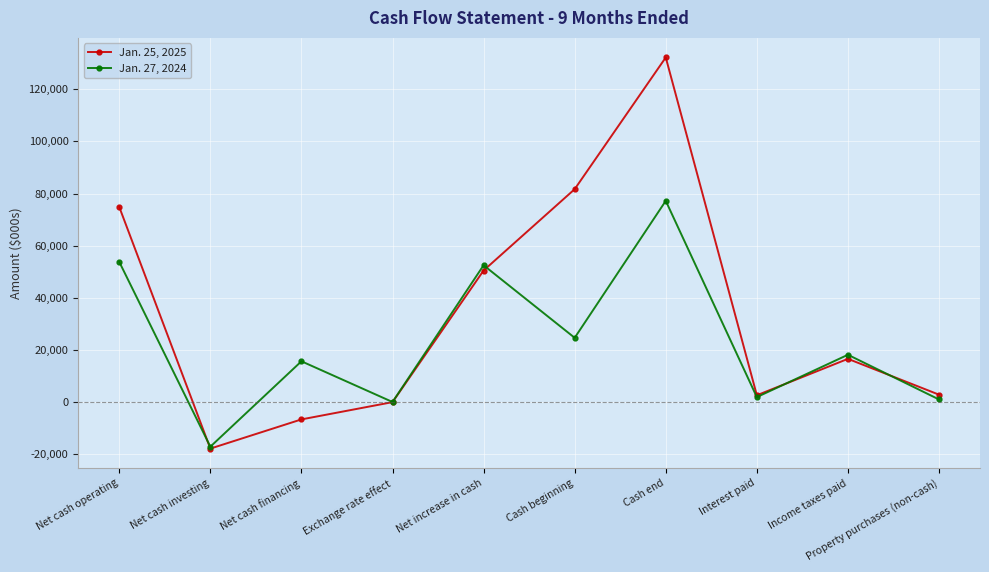

True or false: Jan. 27, 2024 has more than 0 interior local peaks.

True